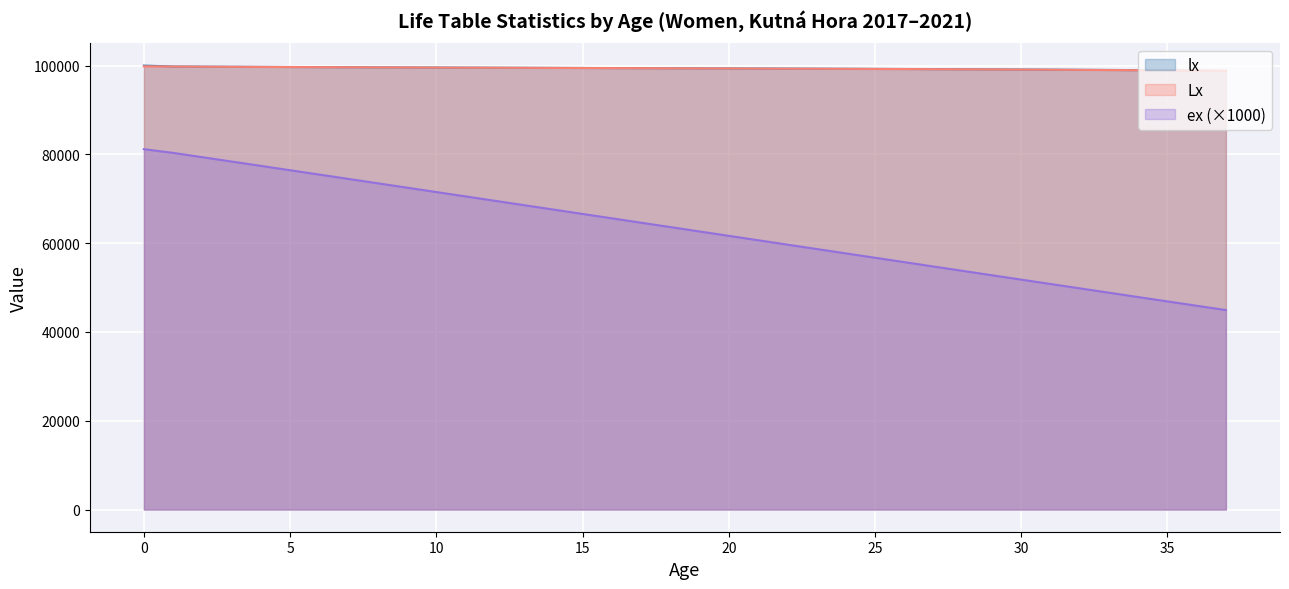

Does the chart display data point markers on the line(s)?

No